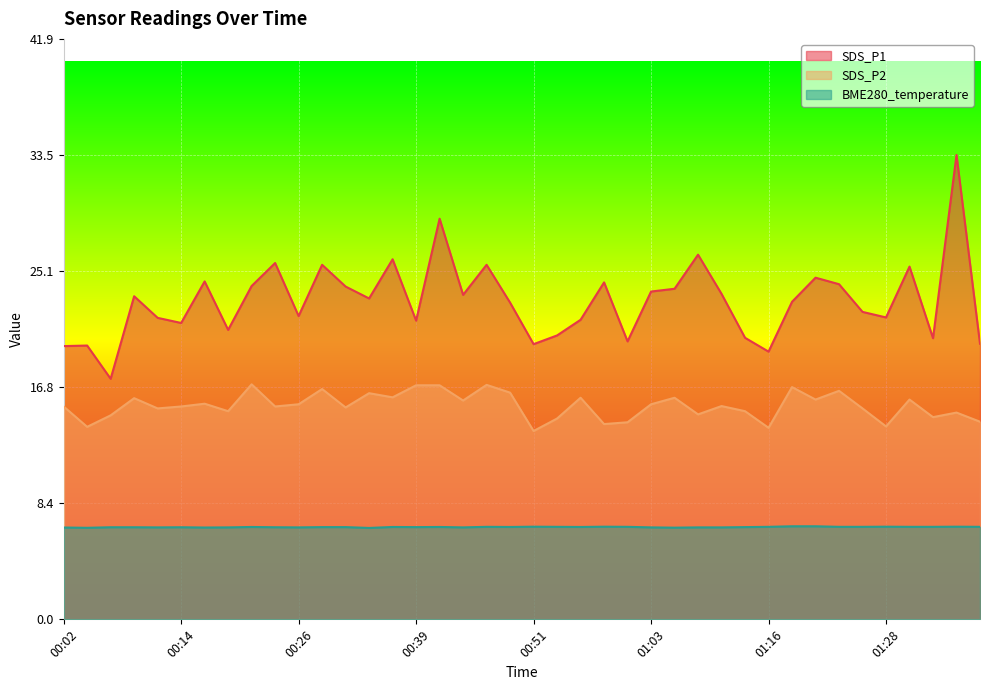

At which category does SDS_P1 reach its first local peak?

00:04